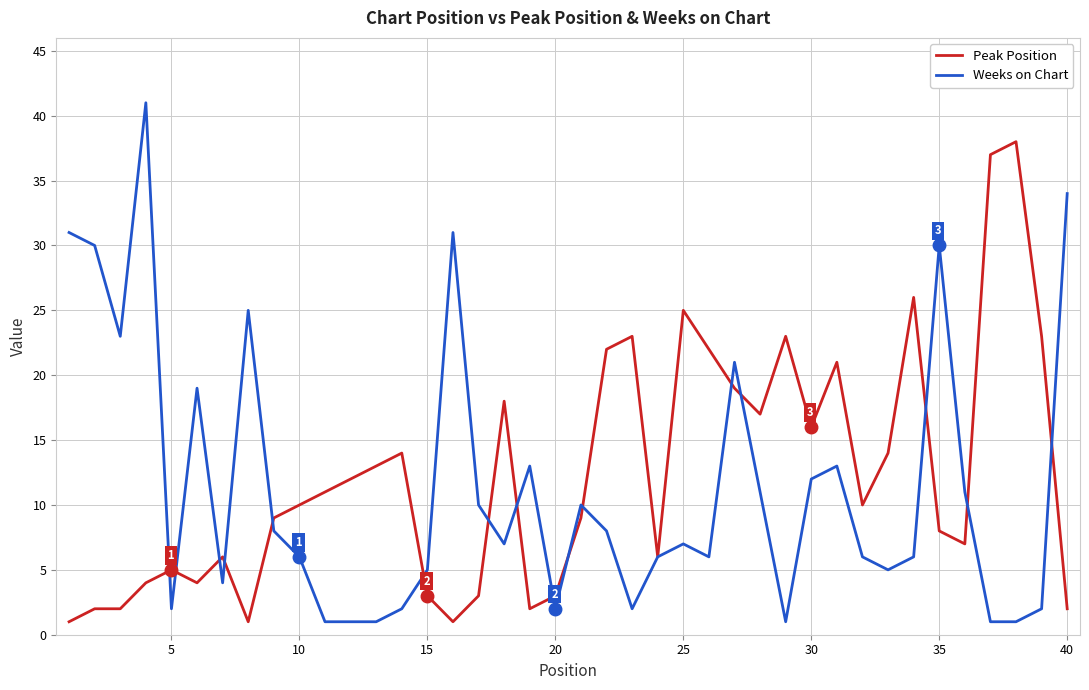

Reading left to right, what are all the values shown in this chart?

Peak Position: 1	2	2	4	5	4	6	1	9	10	11	12	13	14	3	1	3	18	2	3	9	22	23	6	25	22	19	17	23	16	21	10	14	26	8	7	37	38	23	2
Weeks on Chart: 31	30	23	41	2	19	4	25	8	6	1	1	1	2	5	31	10	7	13	2	10	8	2	6	7	6	21	11	1	12	13	6	5	6	30	11	1	1	2	34